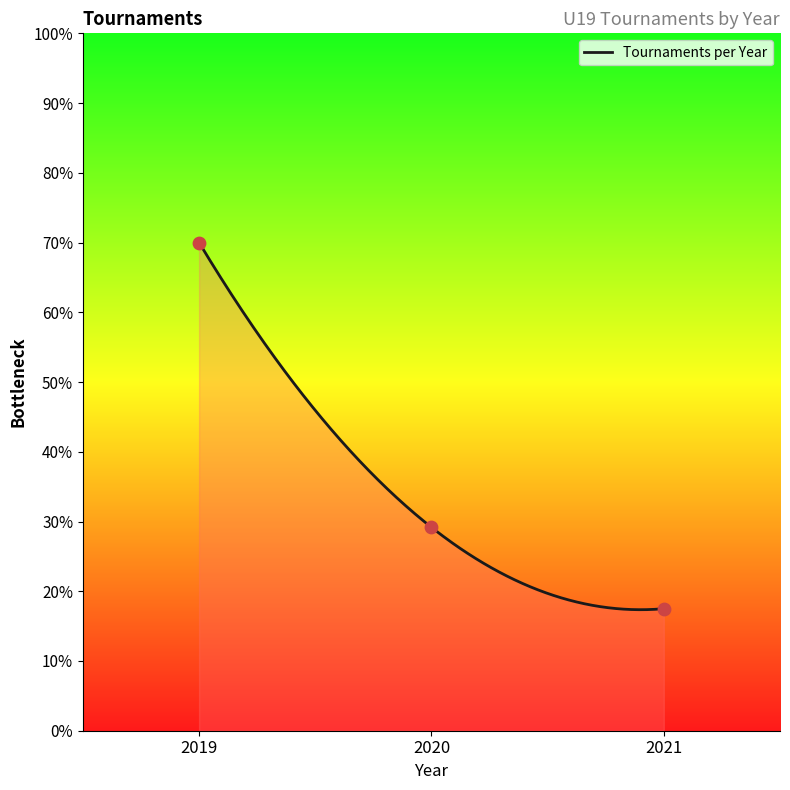

What is the change in value from 2020 to 2021?

-11.7